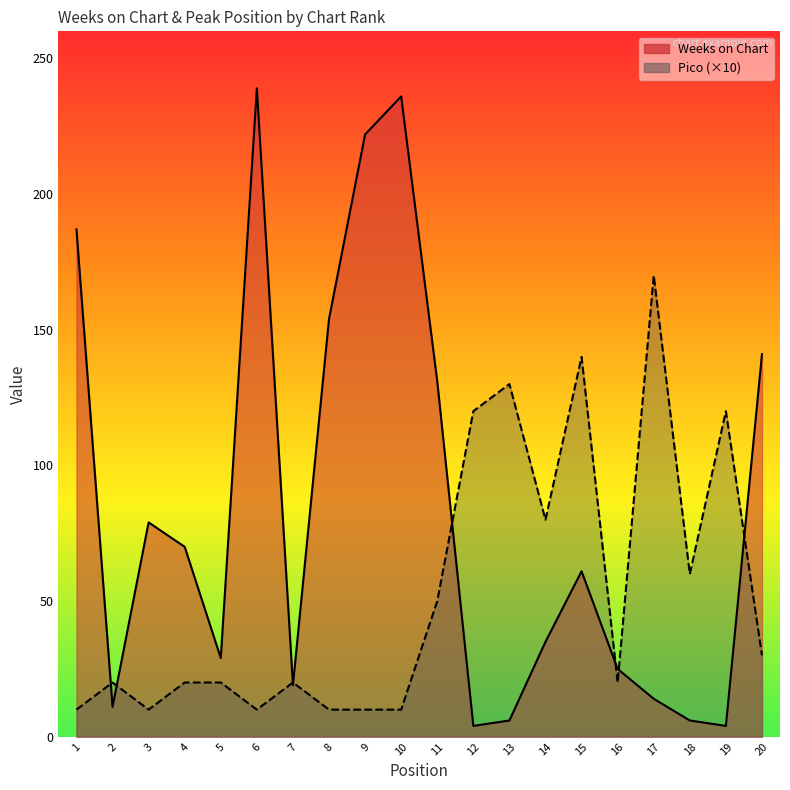

Which series changed the most between 2 and 7?

Weeks on Chart